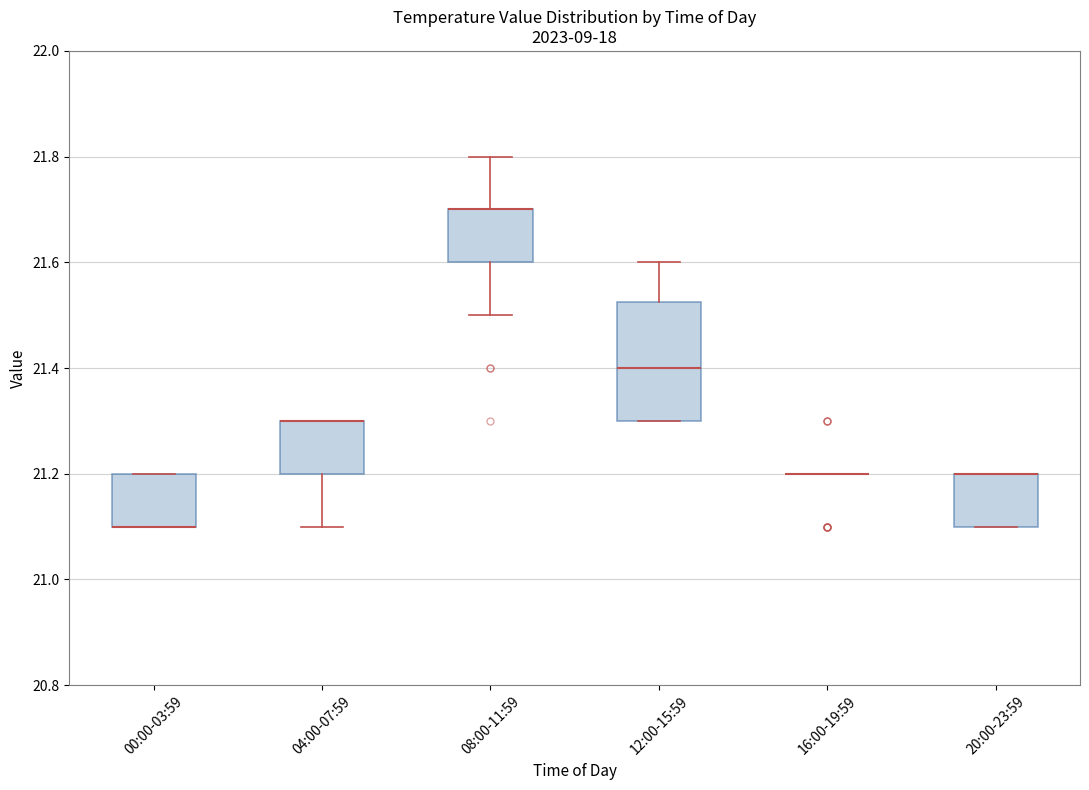

Reading left to right, transcribe this box plot: for each box, give where its median line is, the range the box spans, and where its two whiskers end, as read against the y-axis. The values are not printed on the chart, so give them approximately, as read against the axis.

00:00-03:59: median 21.10 (drawn on the box's lower edge), box 21.10 to 21.20, whiskers 21.10 to 21.20
04:00-07:59: median 21.30 (drawn on the box's upper edge), box 21.20 to 21.30, whiskers 21.10 to 21.30
08:00-11:59: median 21.70 (drawn on the box's upper edge), box 21.60 to 21.70, whiskers 21.50 to 21.80
12:00-15:59: median 21.40, box 21.30 to 21.52, whiskers 21.30 to 21.60
16:00-19:59: box collapsed to a line at 21.20, whiskers 21.20 to 21.20
20:00-23:59: median 21.20 (drawn on the box's upper edge), box 21.10 to 21.20, whiskers 21.10 to 21.20